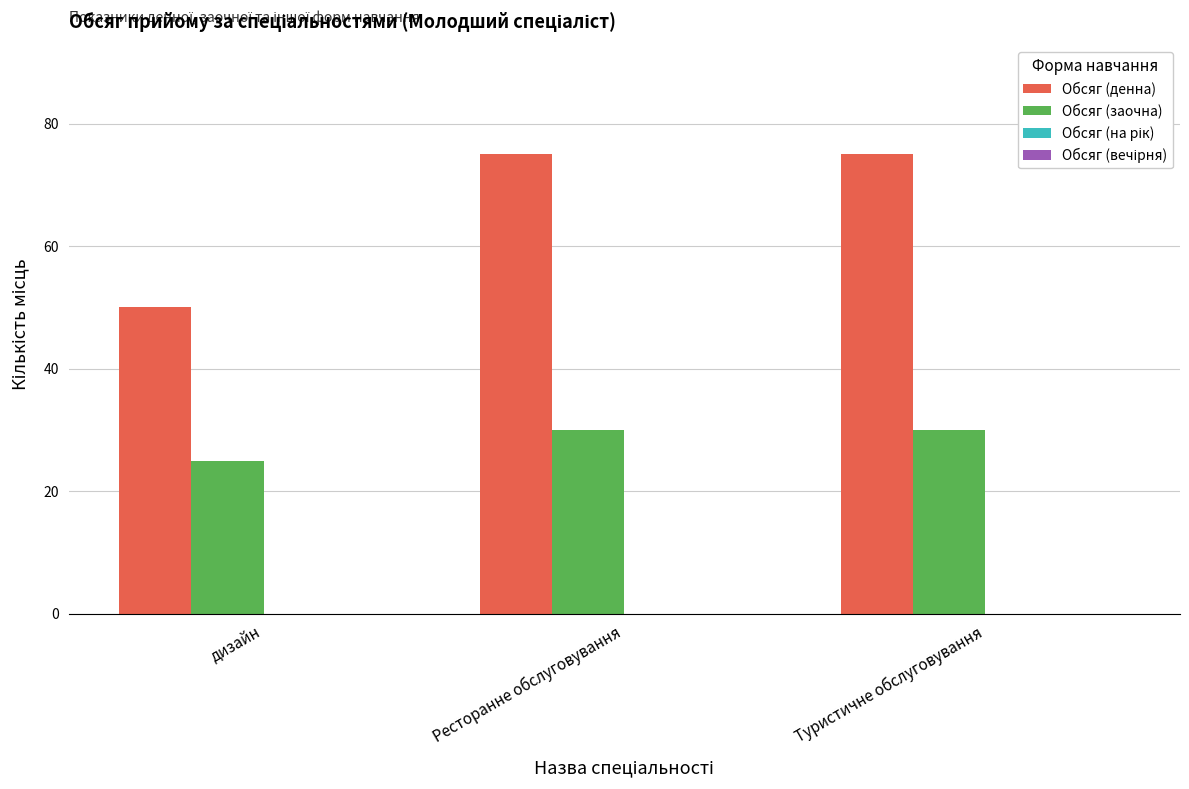

What is the label of the 3rd bar from the right?

дизайн